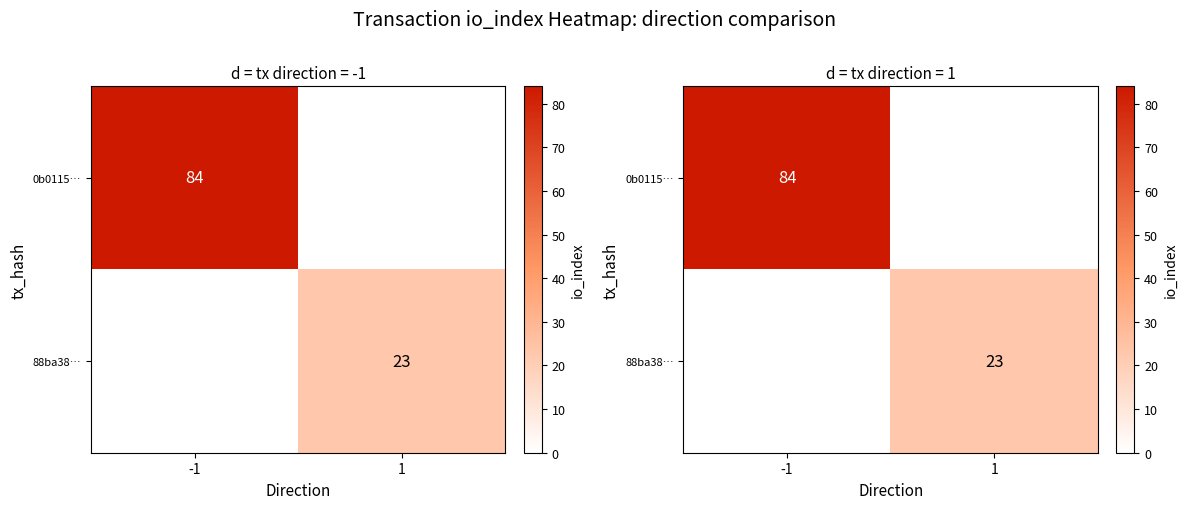

What is the sum of all 0b0115… values?

84